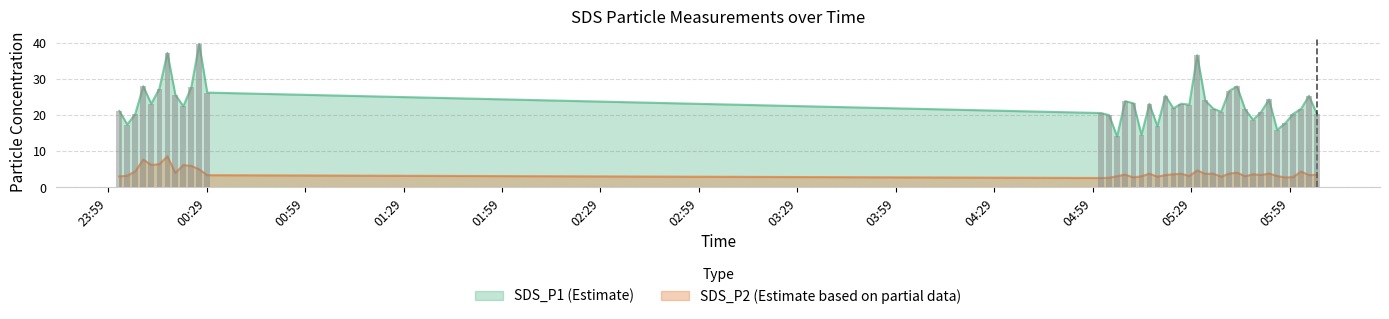

Reading right to left, extract all data points from this chart.

SDS_P1: 20.2	25.3	21.7	20.3	17.7	15.9	24.3	20.9	18.7	21.6	27.9	26.7	20.9	21.8	24.0	36.5	22.9	23.1	21.9	25.4	16.9	23.1	14.5	23.2	23.9	14.1	20.0	20.6	26.2	39.7	27.6	22.4	25.6	37.2	27.3	23.1	27.9	20.3	17.4	21.1
SDS_P2: 3.5	3.4	4.4	2.9	2.8	3.1	3.9	3.4	3.6	3.1	4.1	3.8	3.0	3.8	3.8	4.7	3.1	3.8	3.6	3.4	3.0	3.8	3.1	2.8	3.5	3.1	2.7	2.6	3.4	5.0	6.0	6.2	4.0	8.6	6.4	6.2	7.7	4.5	3.2	3.0